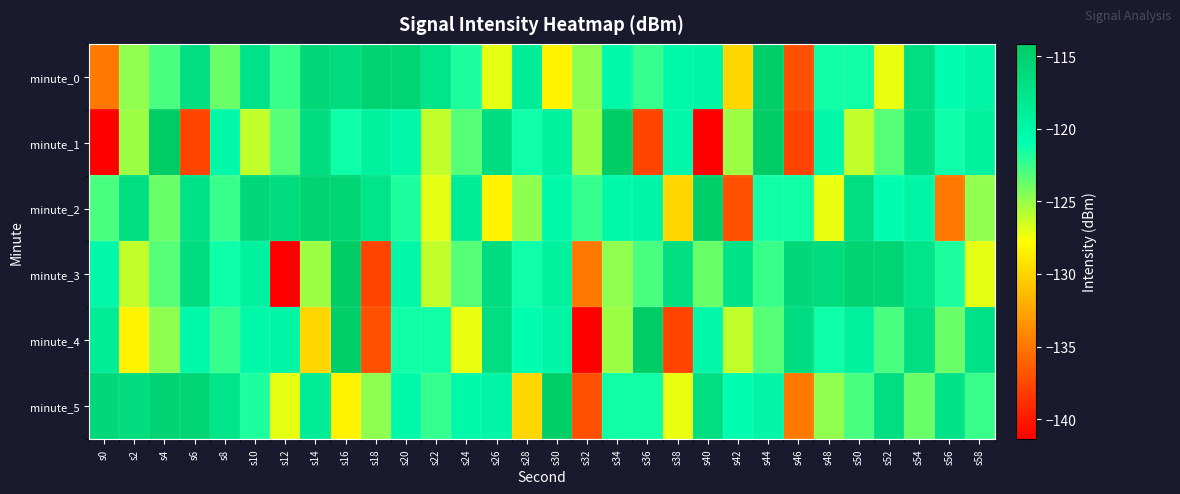

What is the smallest value displayed?

-141.4